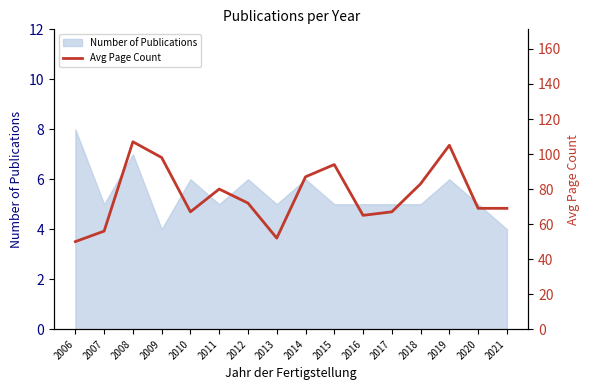

The value of Number of Publications at 2020 is 3. True or false?

False